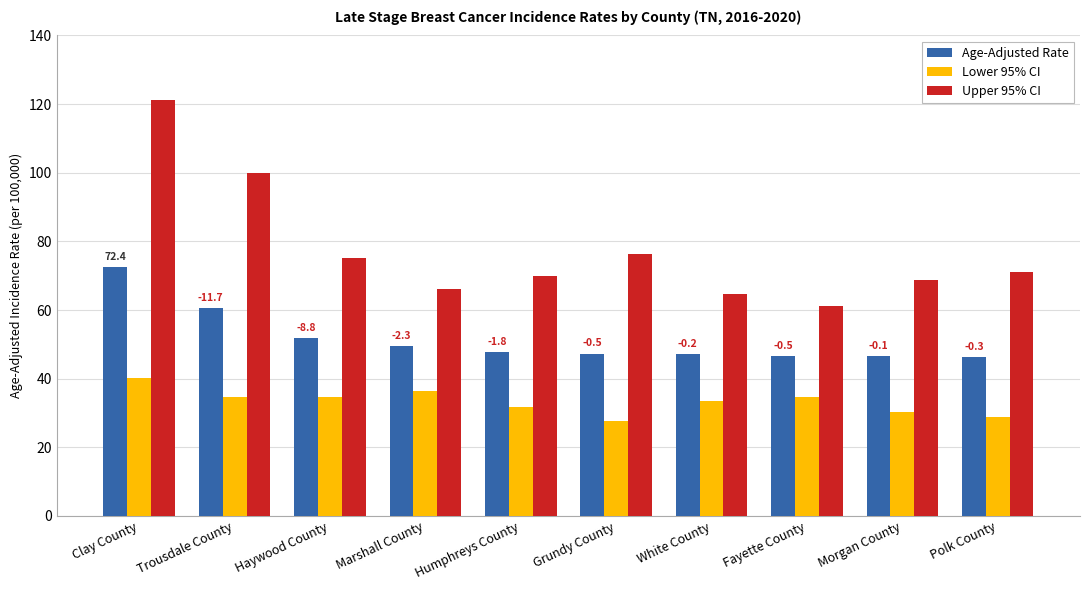

Does the chart contain stacked bars?

No